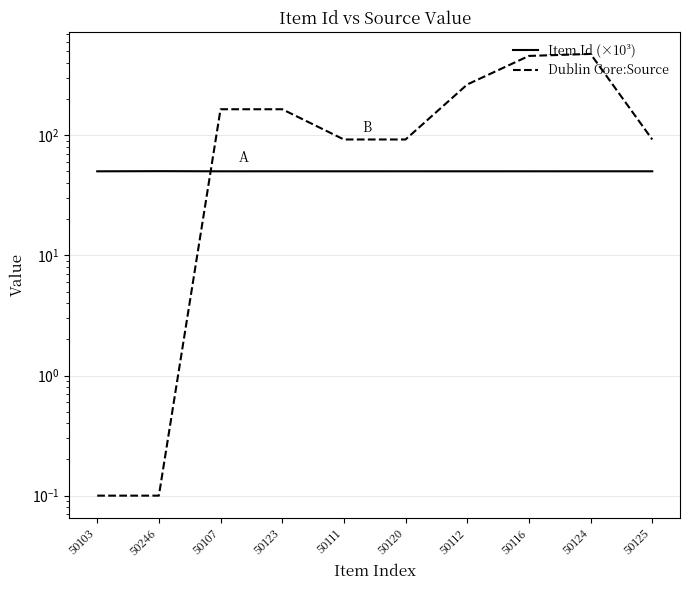

True or false: Item Id (×10³) has more than 0 points higher than both neighbors.

True